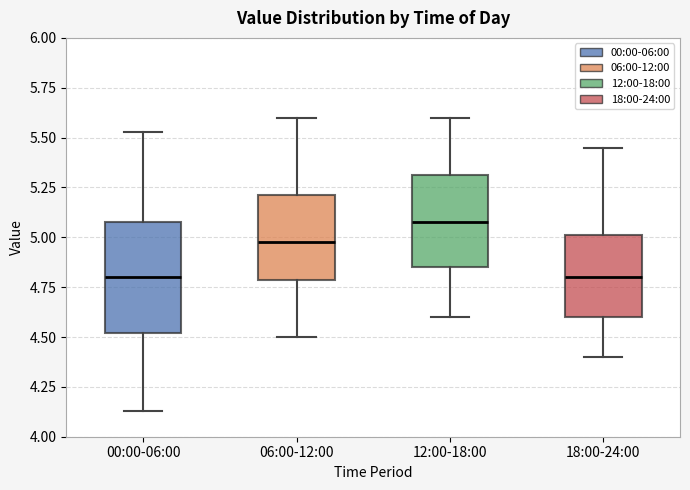

Where does the upper whisker of the box for 06:00-12:00 end on the y-axis? The values are not printed on the chart, so give them approximately, as read against the axis.

5.60